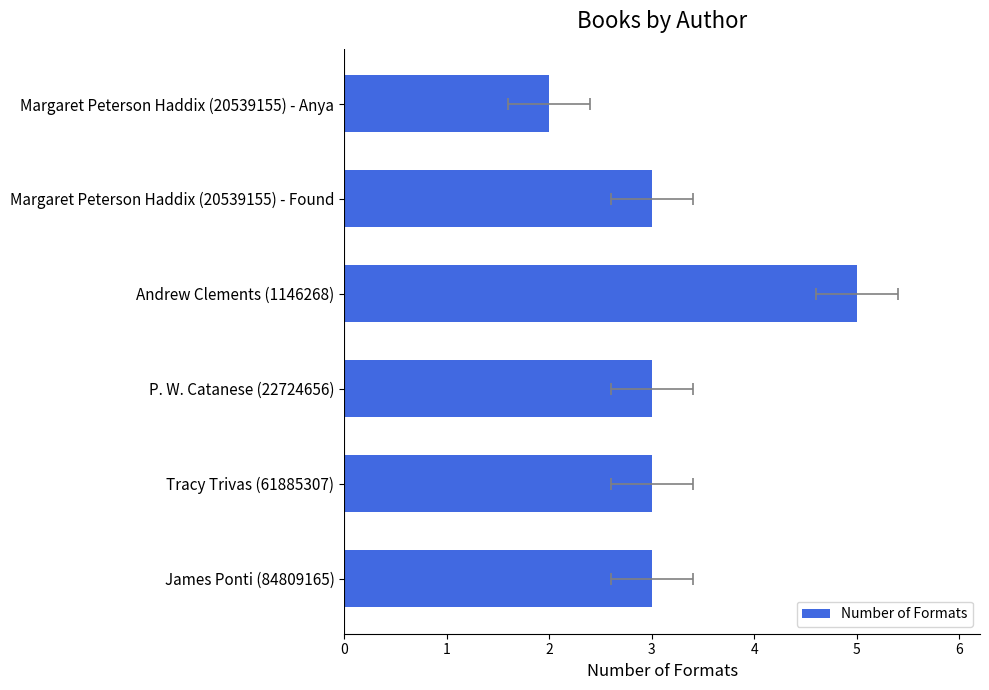

What is the maximum value shown in the chart?

5